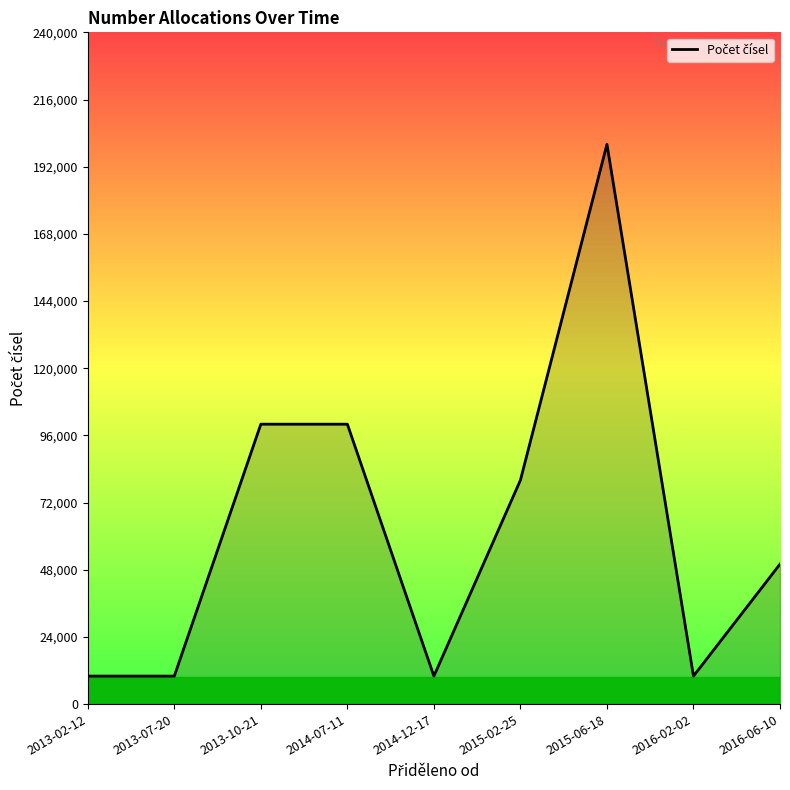

Reading left to right, list all the values displayed in this chart.

2013-02-12=10000	2013-07-20=10000	2013-10-21=100000	2014-07-11=100000	2014-12-17=10000	2015-02-25=80000	2015-06-18=200000	2016-02-02=10000	2016-06-10=50000